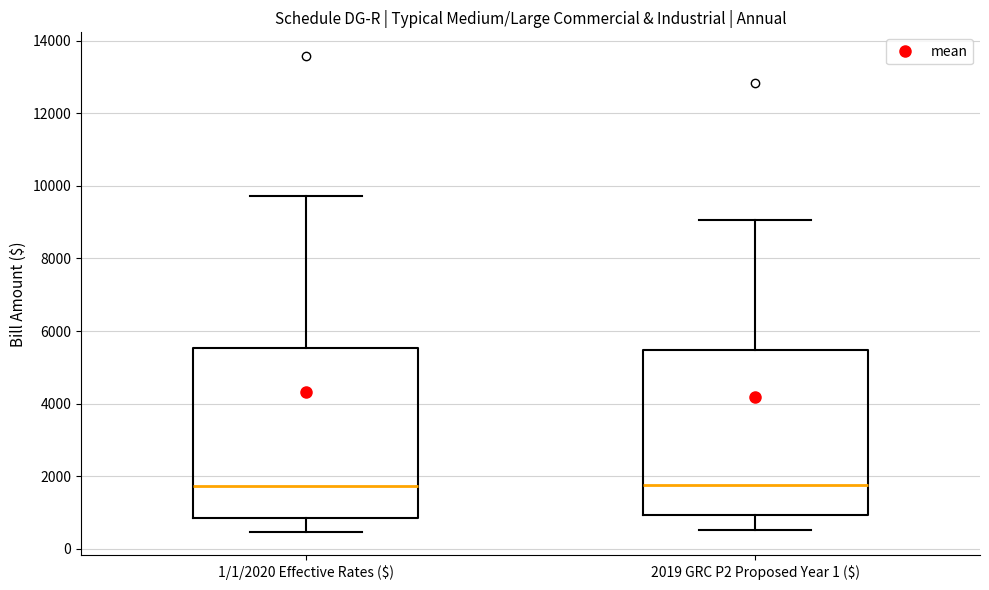

Reading left to right, transcribe this box plot: for each box, give where its median line is, the range the box spans, and where its two whiskers end, as read against the y-axis. The values are not printed on the chart, so give them approximately, as read against the axis.

1/1/2020 Effective Rates ($): median 1800, box 800 to 5600, whiskers 400 to 9800
2019 GRC P2 Proposed Year 1 ($): median 1800, box 1000 to 5400, whiskers 600 to 9000